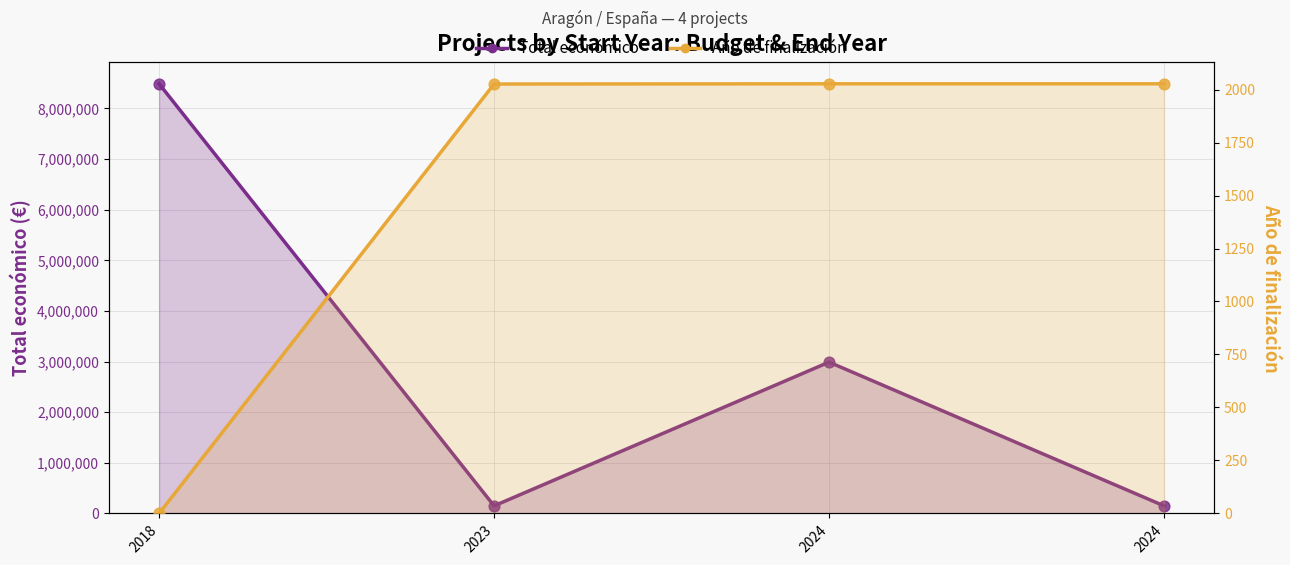

Which series reaches the maximum Y coordinate?

Total económico